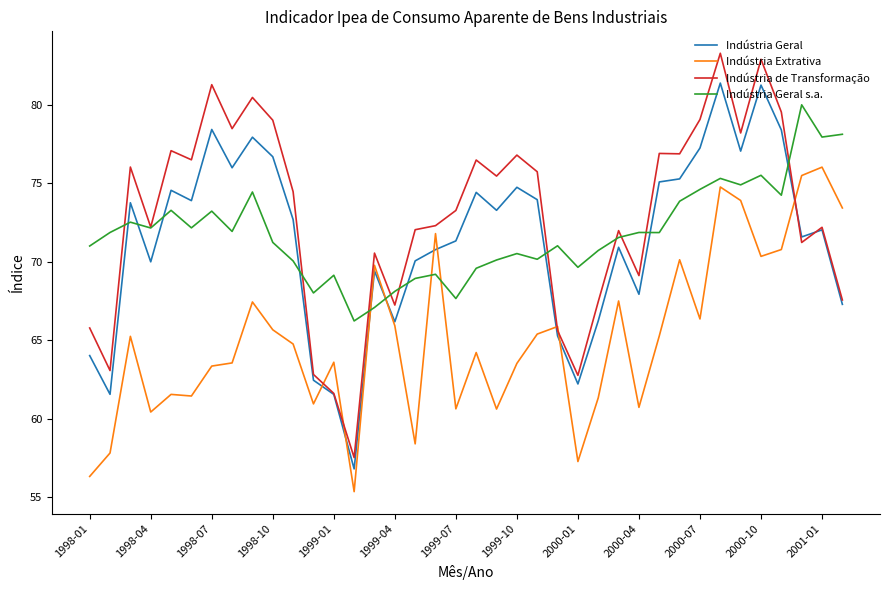

Which series ends up on top after the final intersection of Indústria de Transformação and Indústria Geral s.a.?

Indústria Geral s.a.